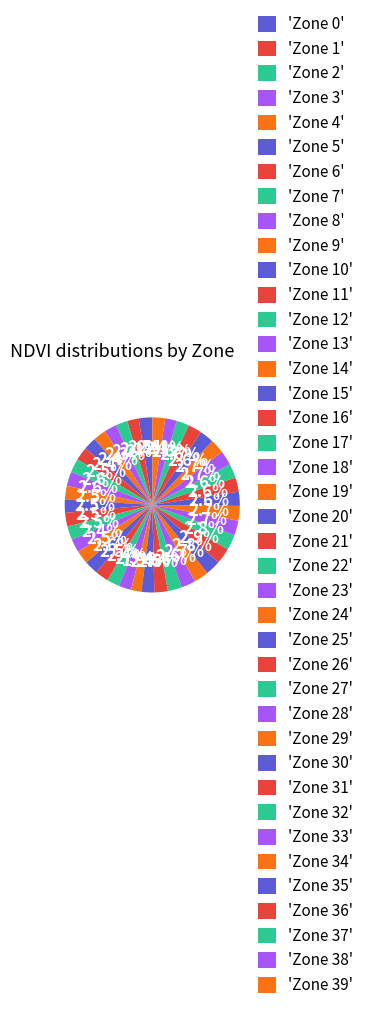

How many slices are in this pie chart?

40